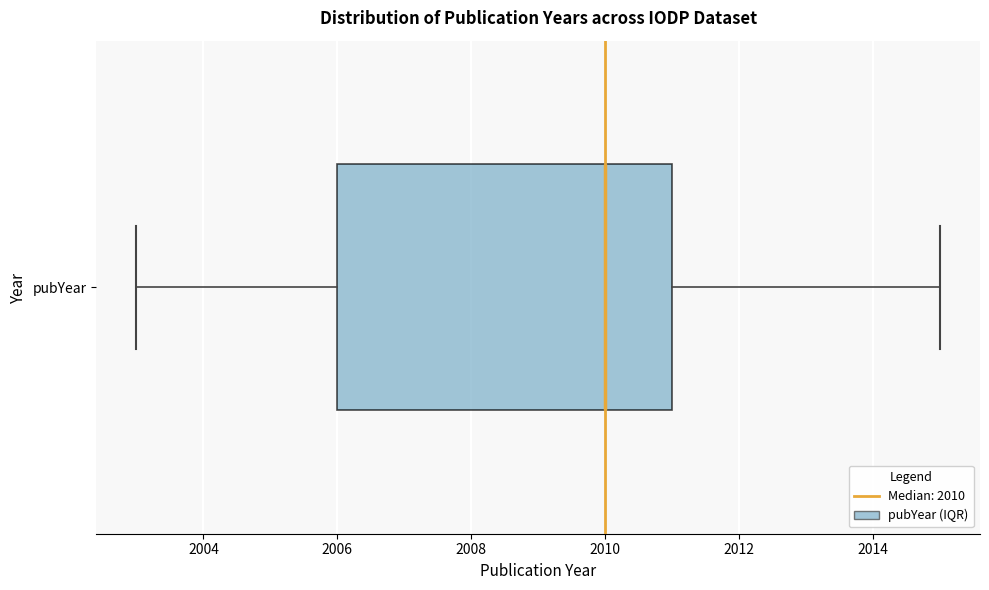

Read this box plot against the x-axis: the position of the median line, the range covered by the box, and the ends of both whiskers. The values are not printed on the chart, so give them approximately, as read against the axis.

median 2010, box 2006 to 2011, whiskers 2003 to 2015